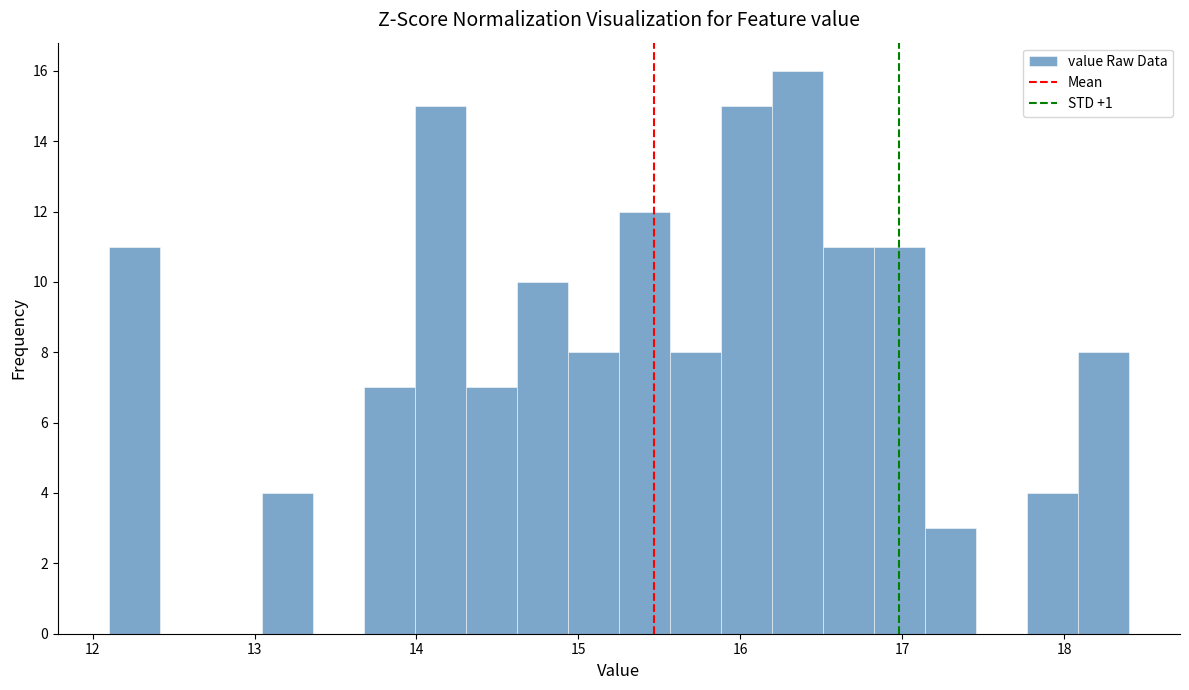

Around what value on the x-axis is the tallest bar? Give the approximate position of its centre, as read against the axis.

16.4